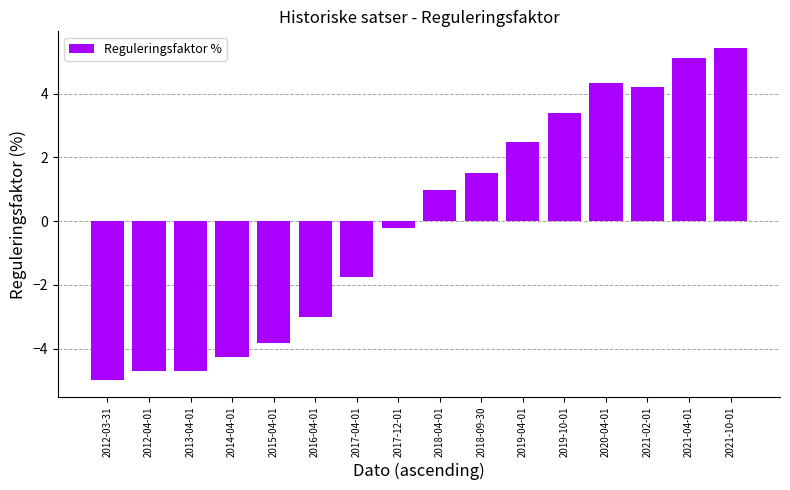

What is the difference between the maximum and second lowest values?

10.1